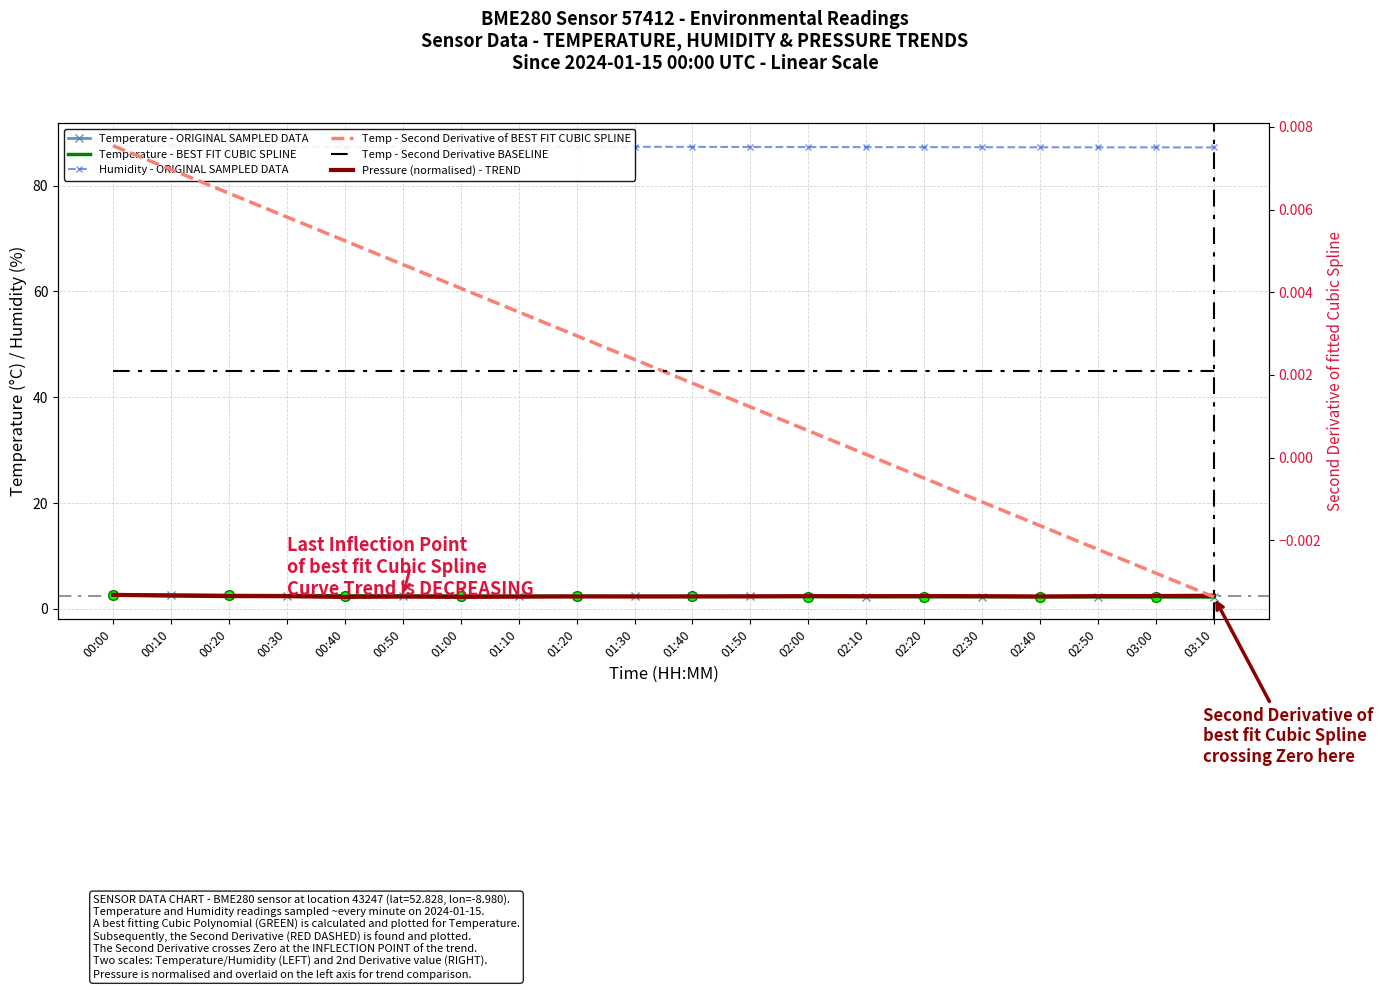

Which has a higher value, 01:50 or 02:00?

01:50